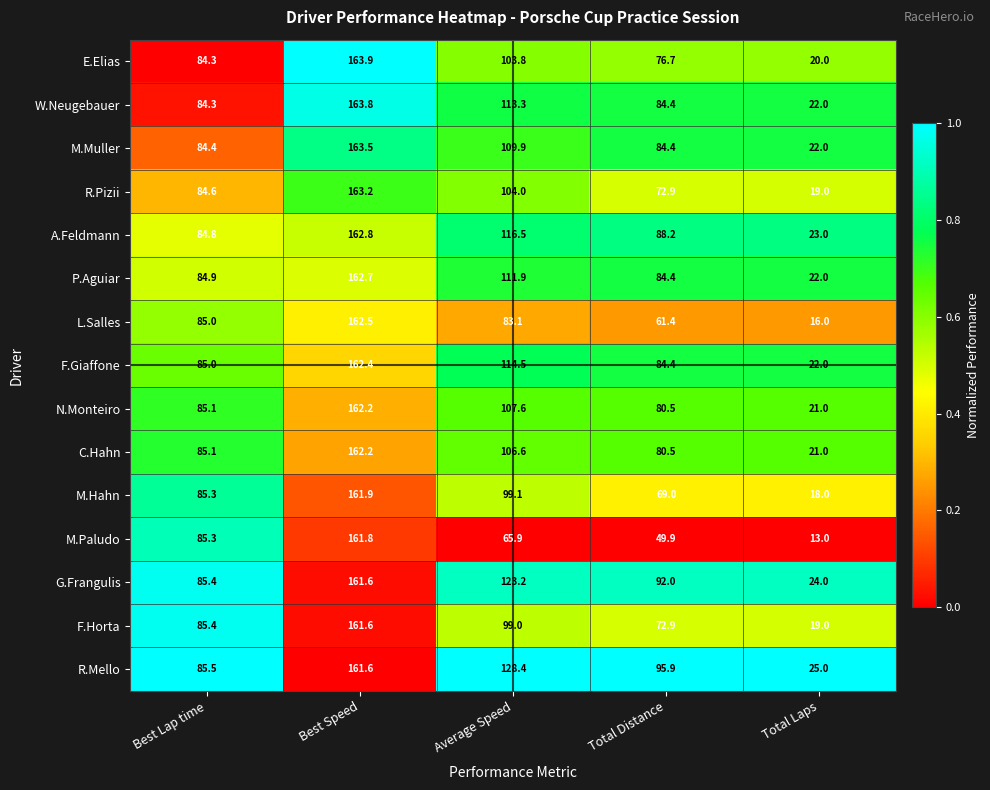

How many distinct data groups are displayed?

15